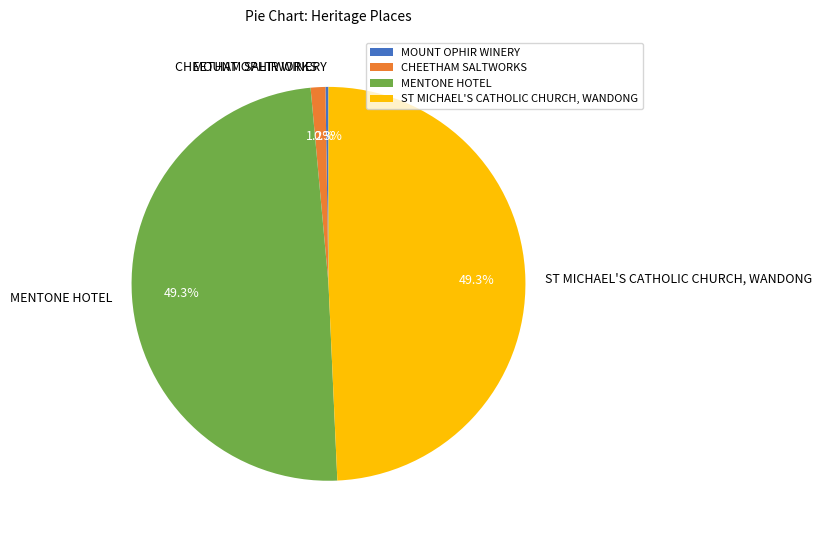

To the nearest percent, what percentage of the pie is ST MICHAEL'S CATHOLIC CHURCH, WANDONG?

49%